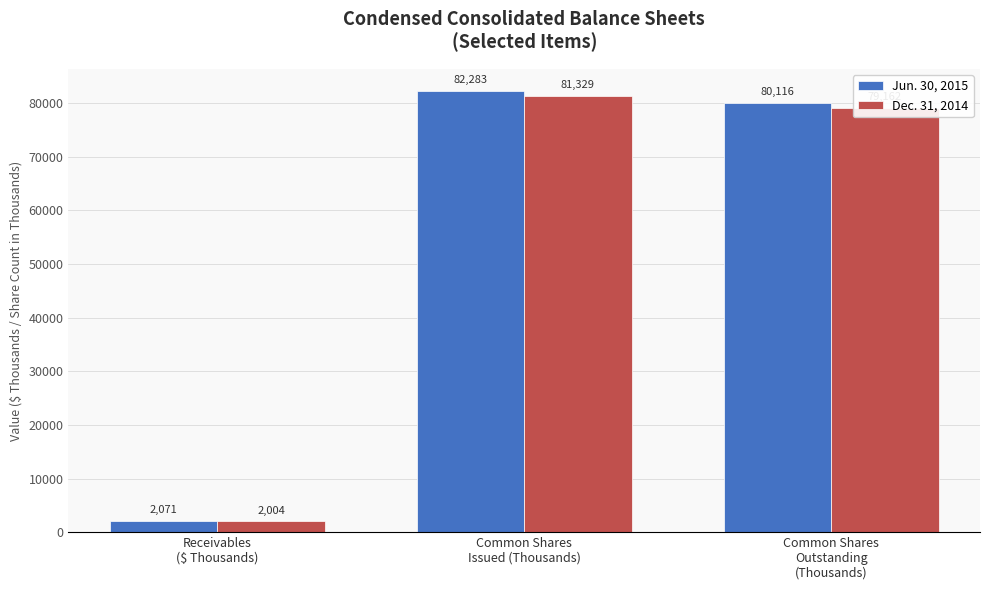

Does the chart contain any negative values?

No